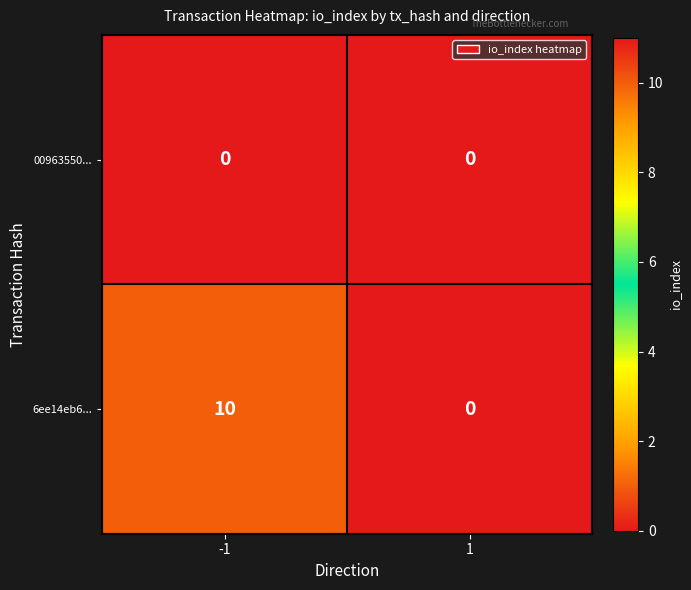

How many data points does each series have?

2